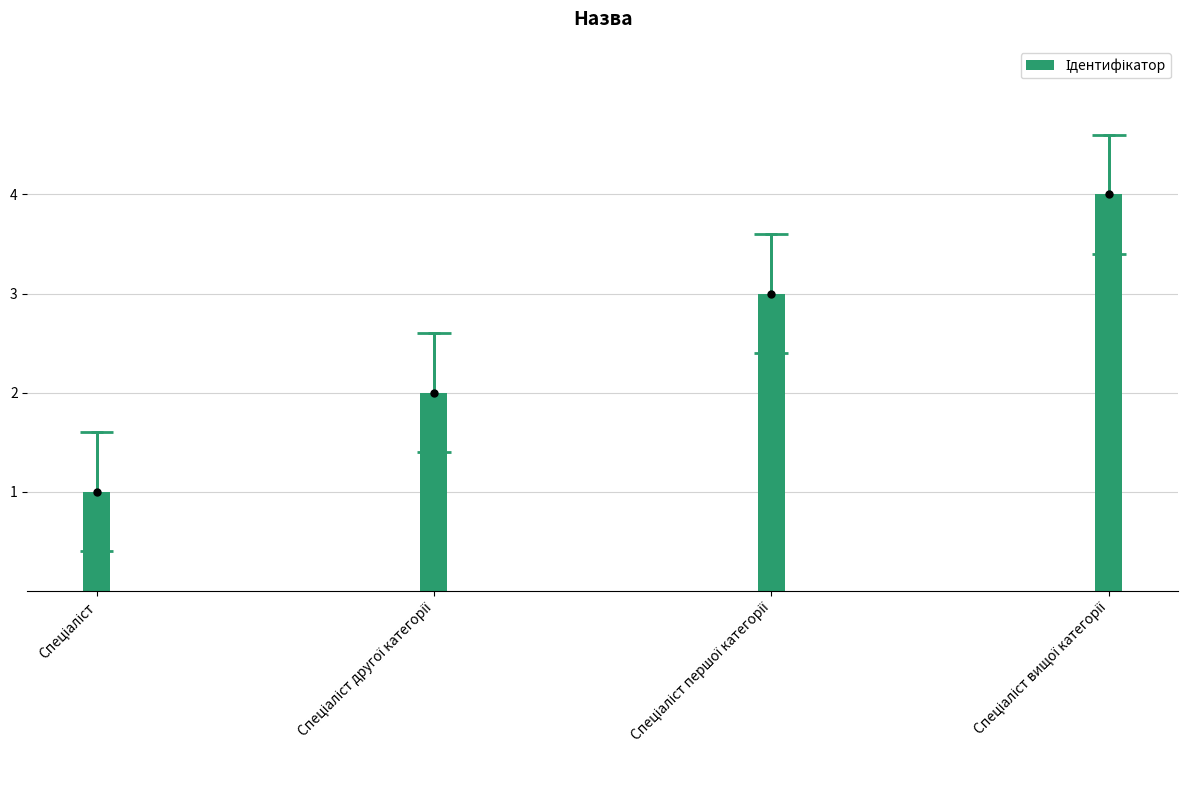

What is the ratio of the value at Спеціаліст першої категорії to the value at Спеціаліст другої категорії?

1.5